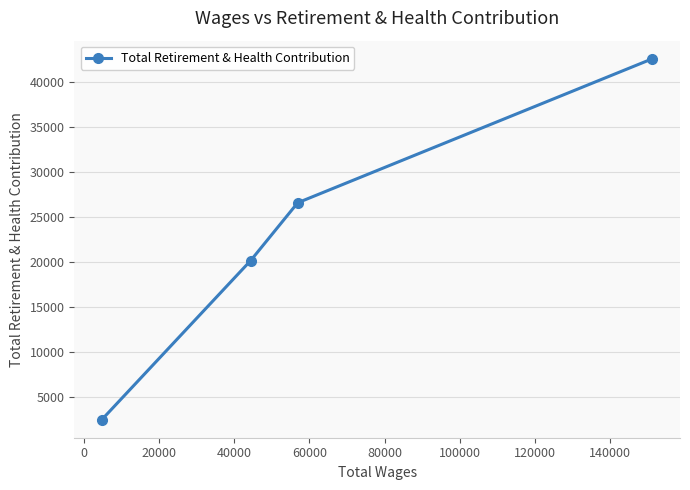

What is the difference between the second highest and minimum values?

24148